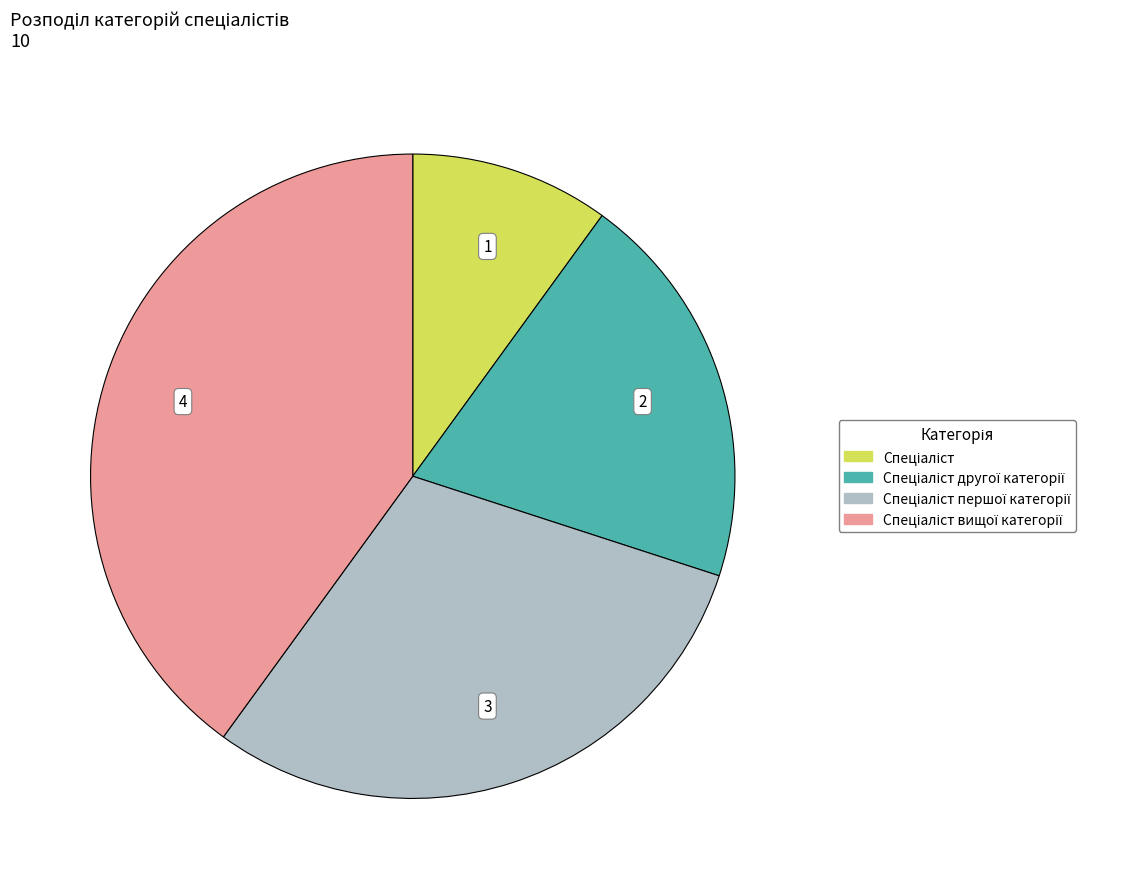

Is there any slice that represents more than half of the pie?

No